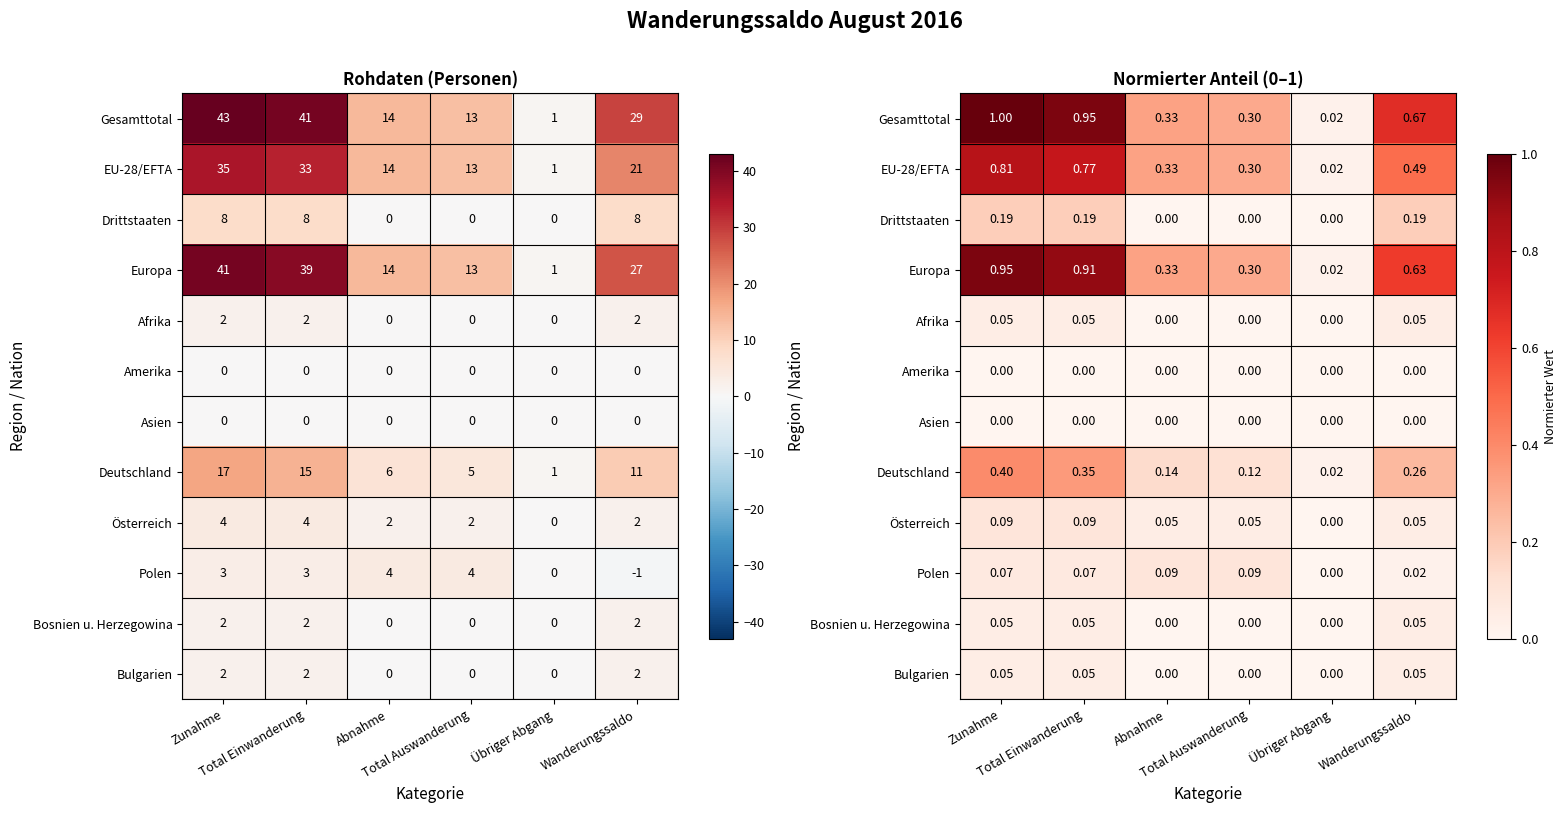

How many positive values does the Österreich series have?

5